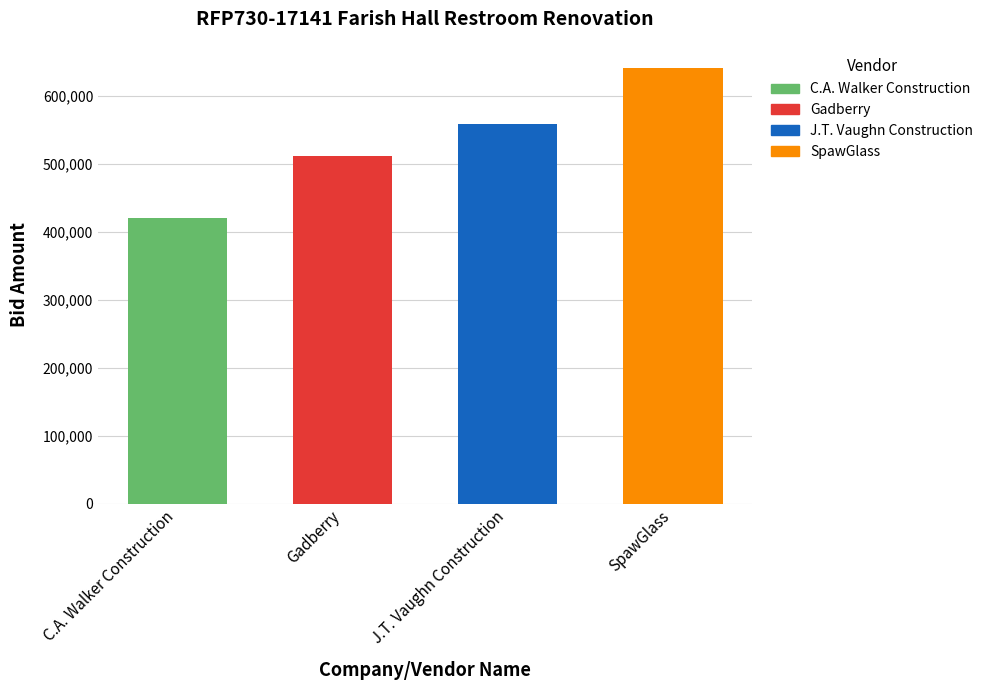

What is the approximate value at J.T. Vaughn Construction, to the nearest 10?

558000